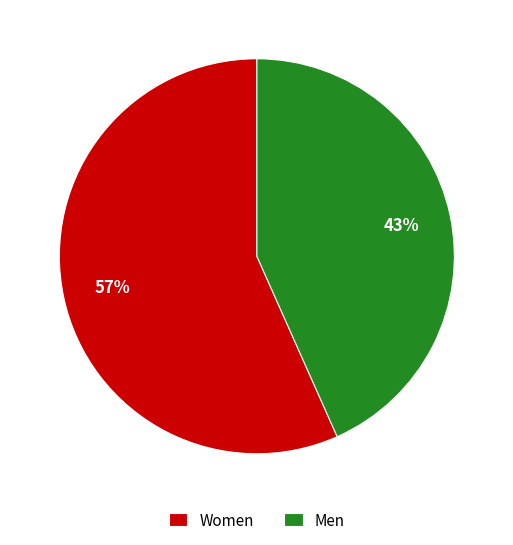

Is the sum of Women and Men greater than half?

Yes